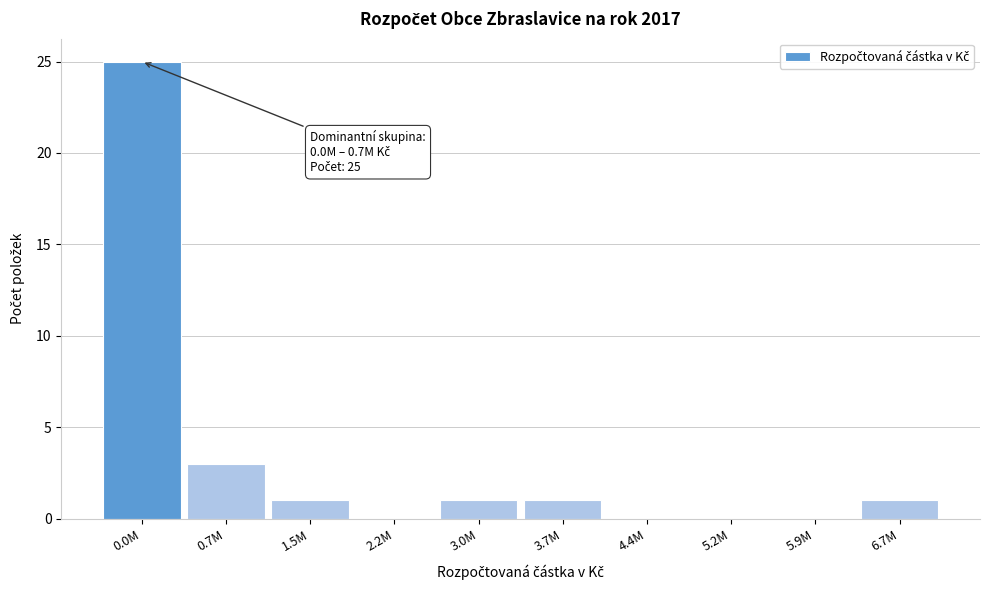

Reading right to left, list all the values displayed in this chart.

6.7M=1	5.9M=0	5.2M=0	4.4M=0	3.7M=1	3.0M=1	2.2M=0	1.5M=1	0.7M=3	0.0M=25